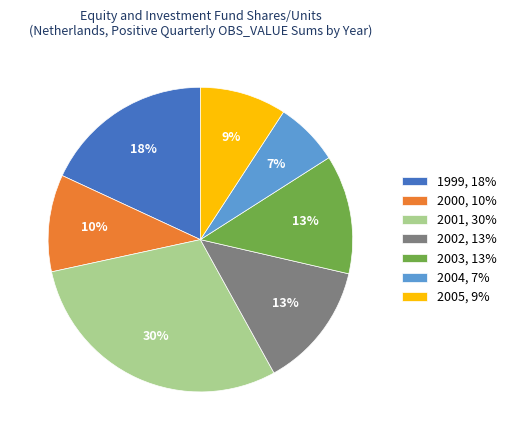

How many segments does this pie chart have?

7